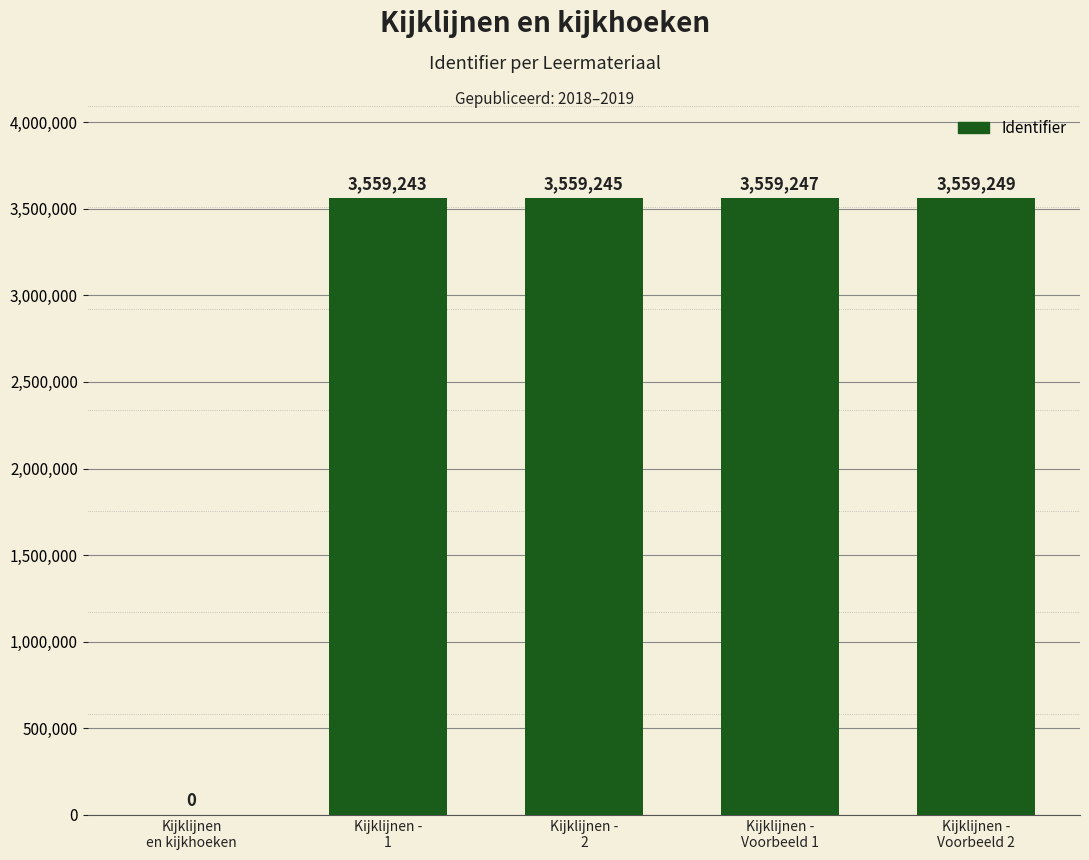

Approximately how many times larger is the value at Kijklijnen -
Voorbeeld 1 compared to Kijklijnen -
1?

1.0